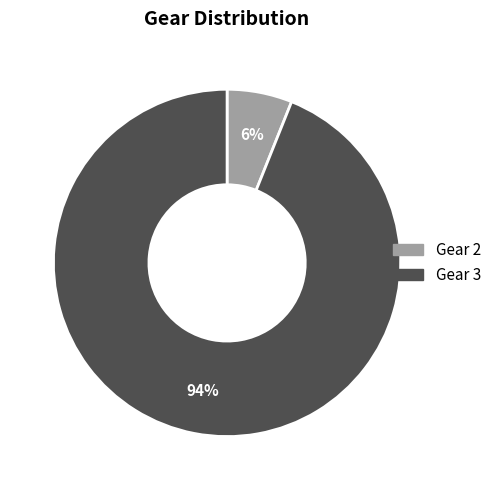

Is there a majority slice in this chart?

Yes